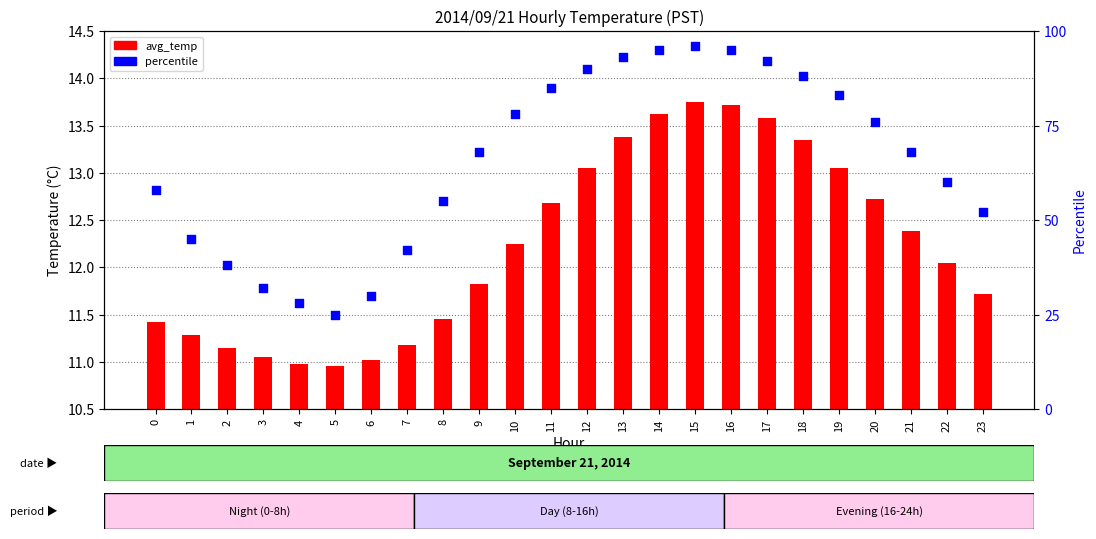

What are all the series names shown in the legend?

avg_temp, percentile